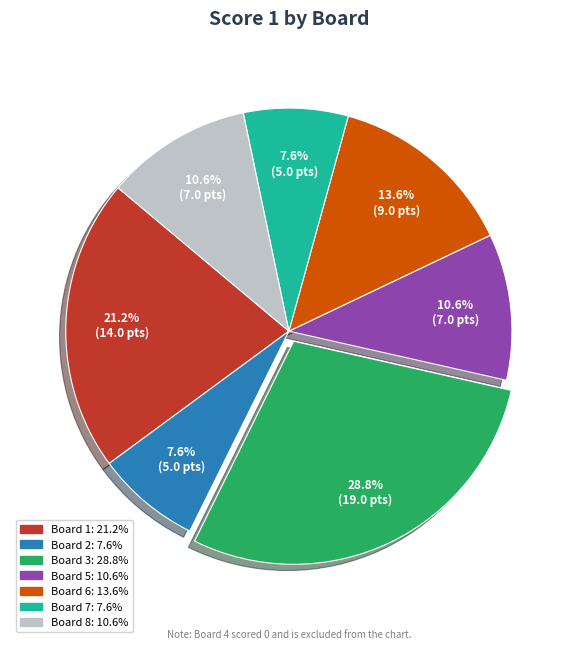

Is there any slice that represents more than half of the pie?

No